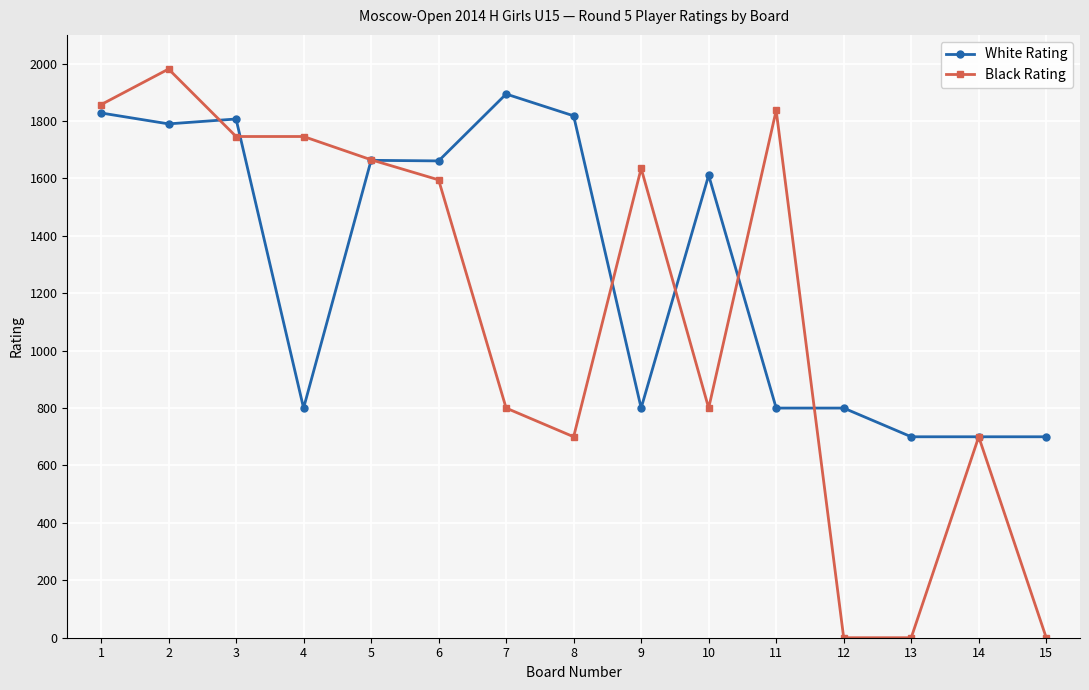

What are all the series names shown in the legend?

White Rating, Black Rating